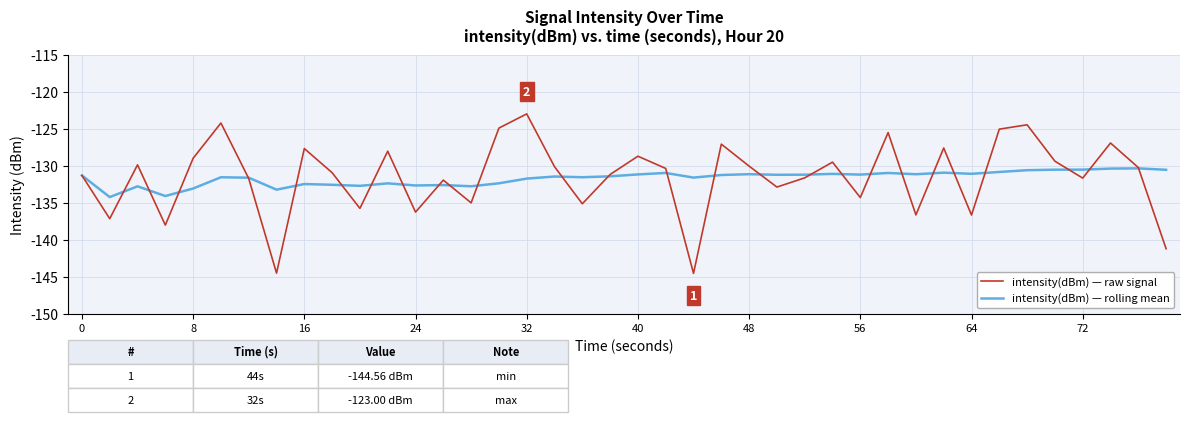

What is the minimum value shown in the chart?

-144.6